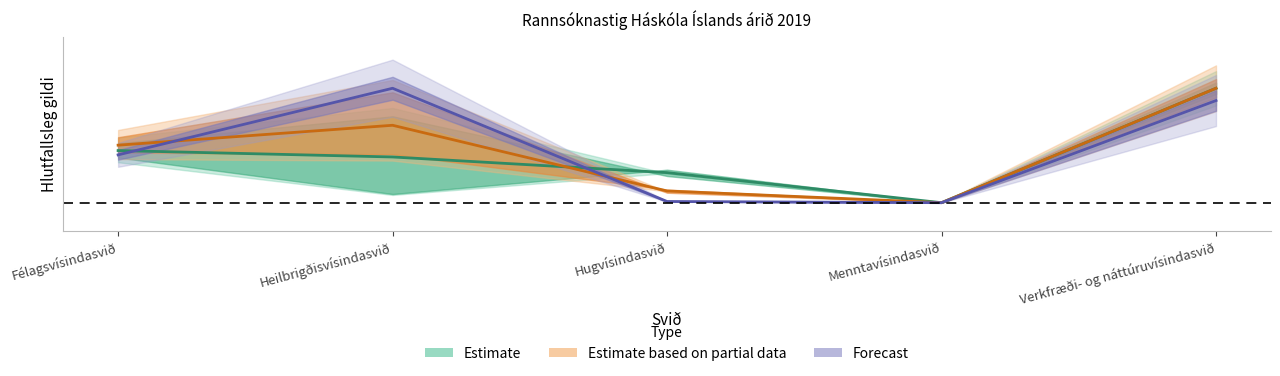

The value of Meðaltal aflstiga/fj. starfsmanna at Félagsvísindasvið is 0.1. True or false?

False